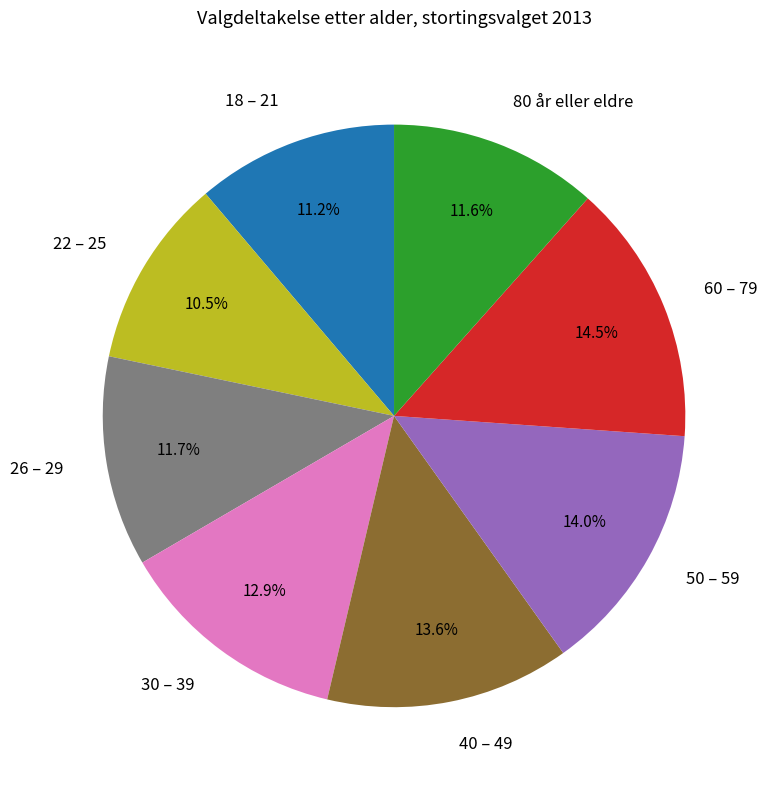

Count the number of slices in the pie.

8